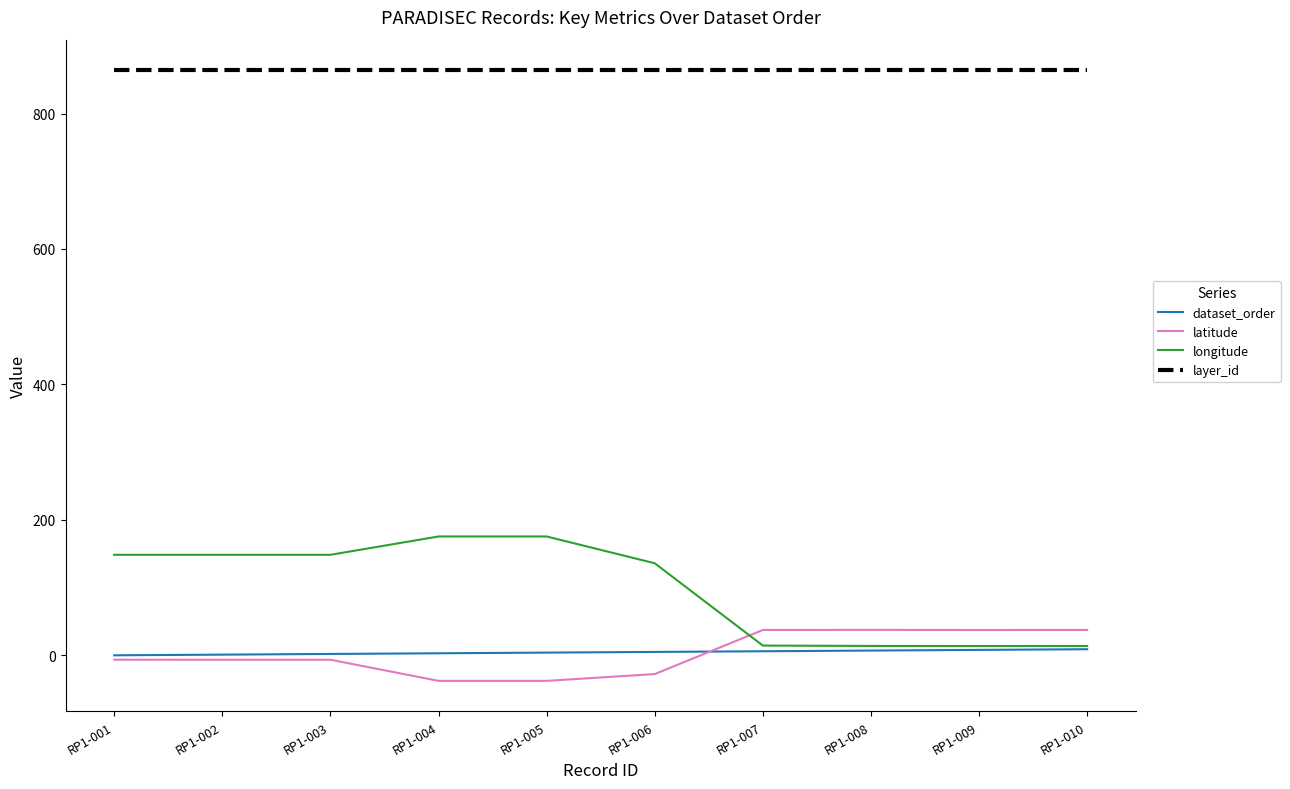

What is the greatest value displayed?

864.0